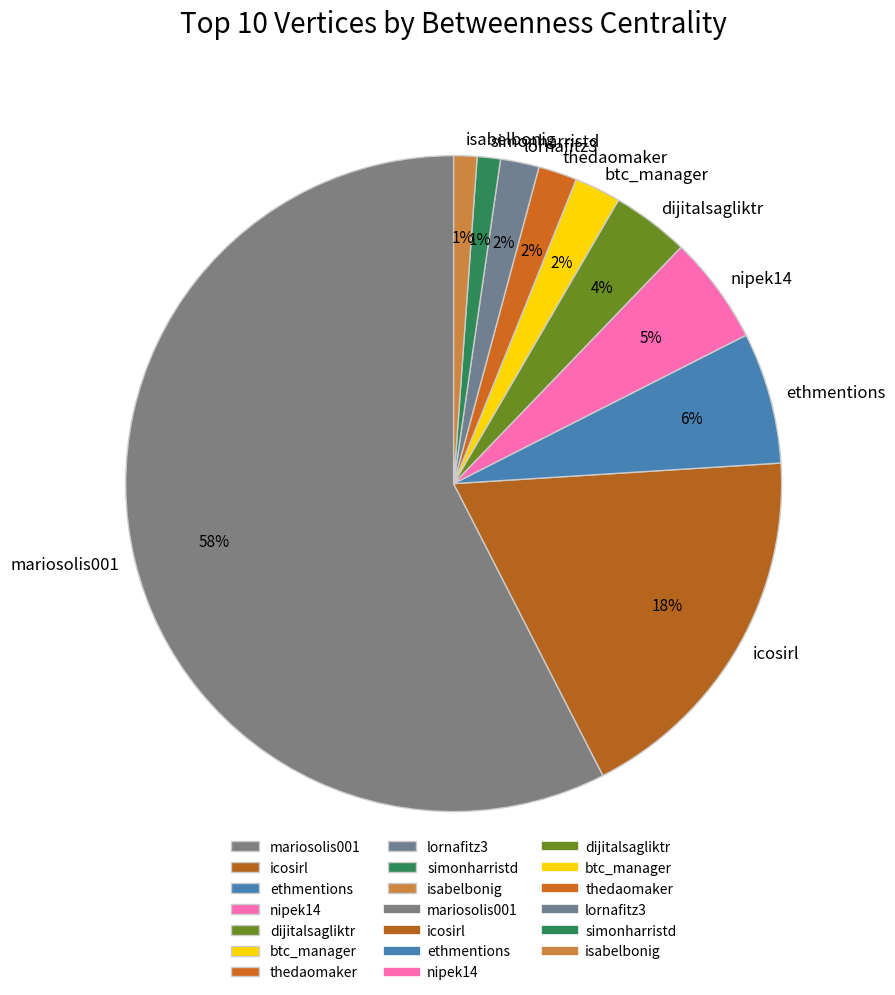

To the nearest percent, what is the combined percentage of dijitalsagliktr and btc_manager?

6%